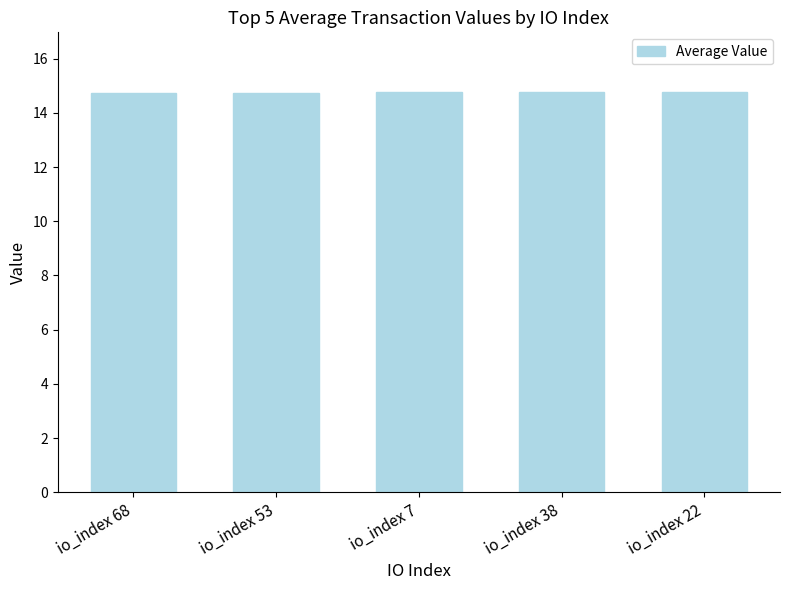

The chart shows a value of 14.7 at io_index 53. True or false?

True